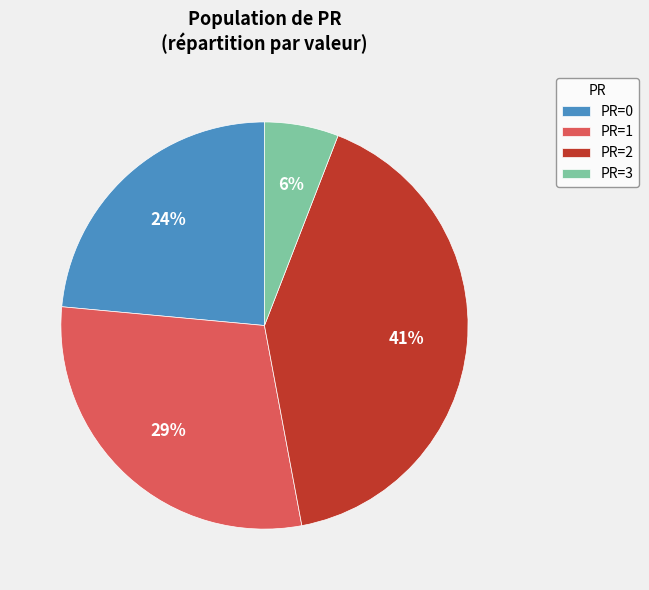

Which category has the biggest portion of the pie?

PR=2